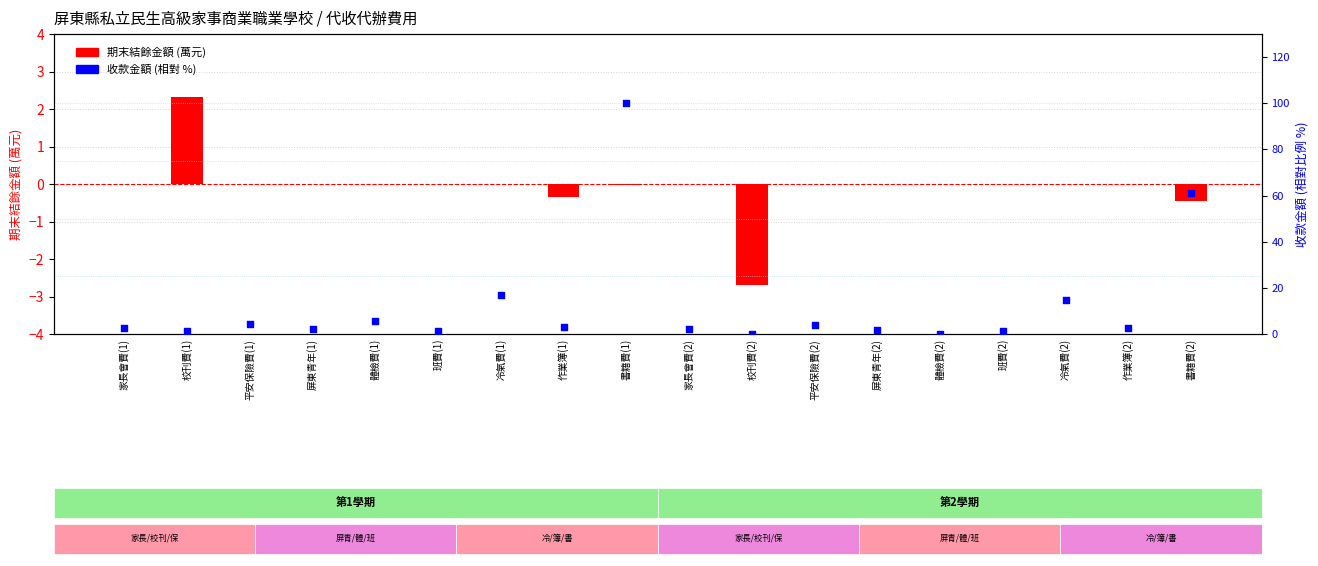

Which series has the largest total across all categories?

收款金額 (百分比)